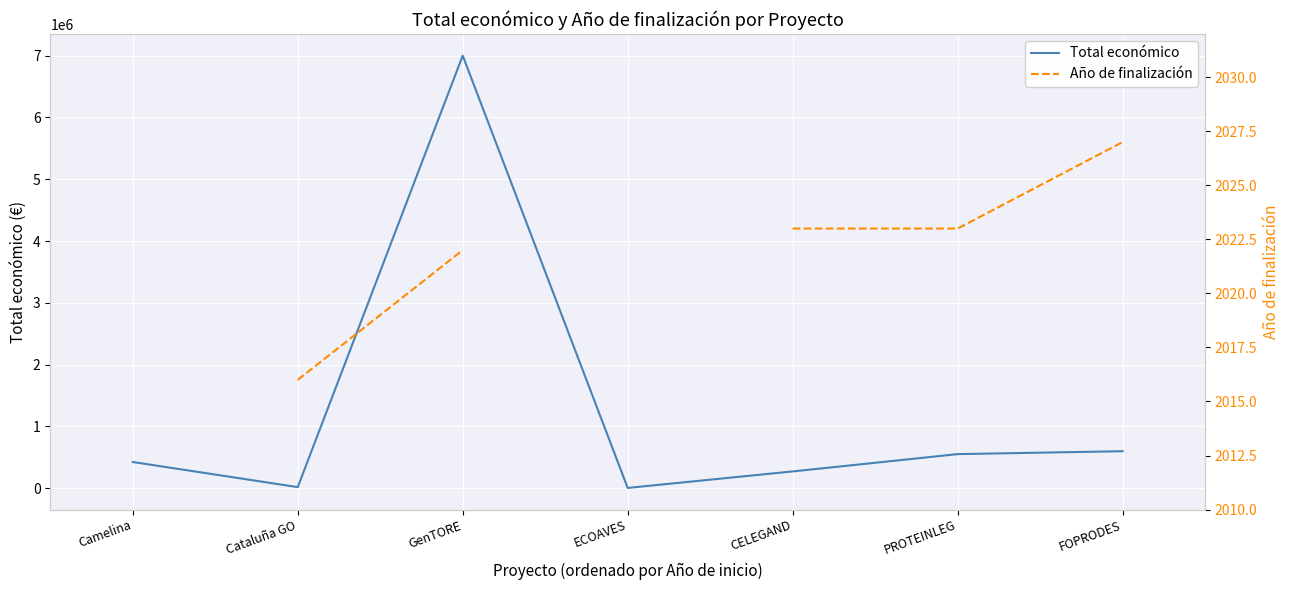

How many values in the Total económico series exceed 424493?

3